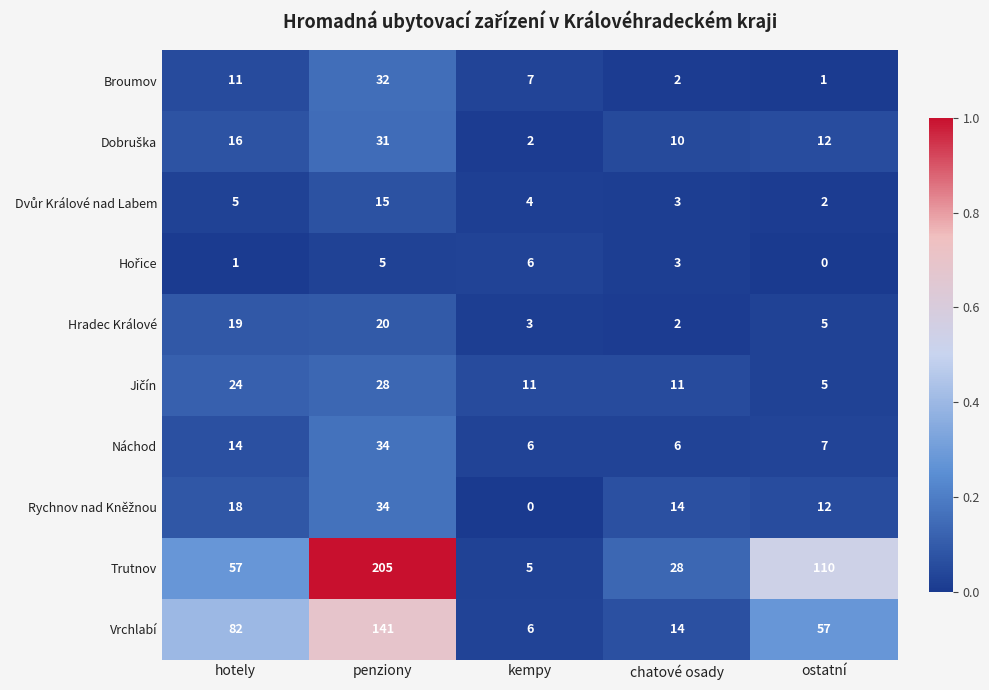

Read the Vrchlabí value at hotely.

82